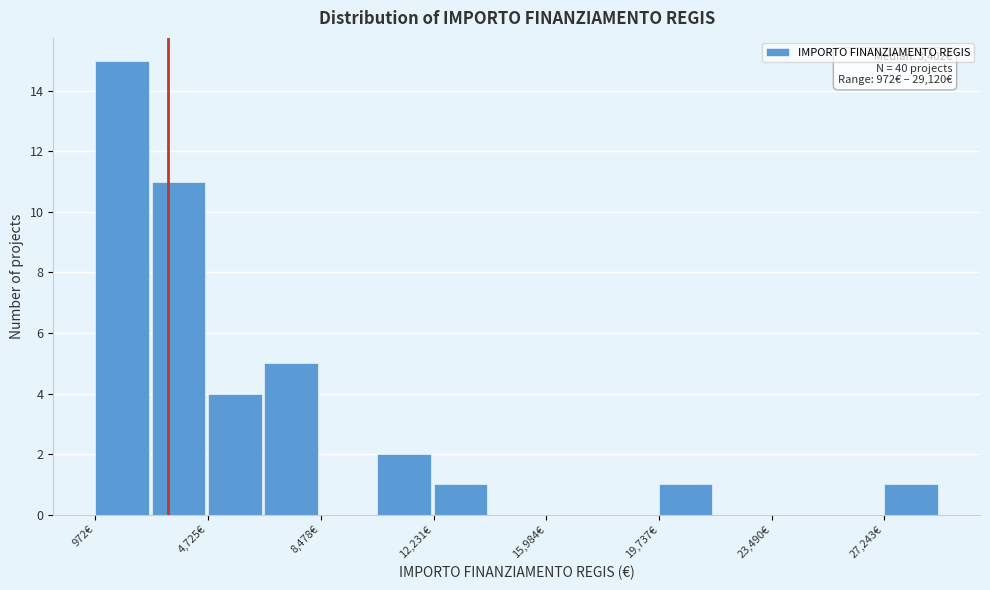

Read against the x-axis, roughly where is the centre of the tallest bar?

2000